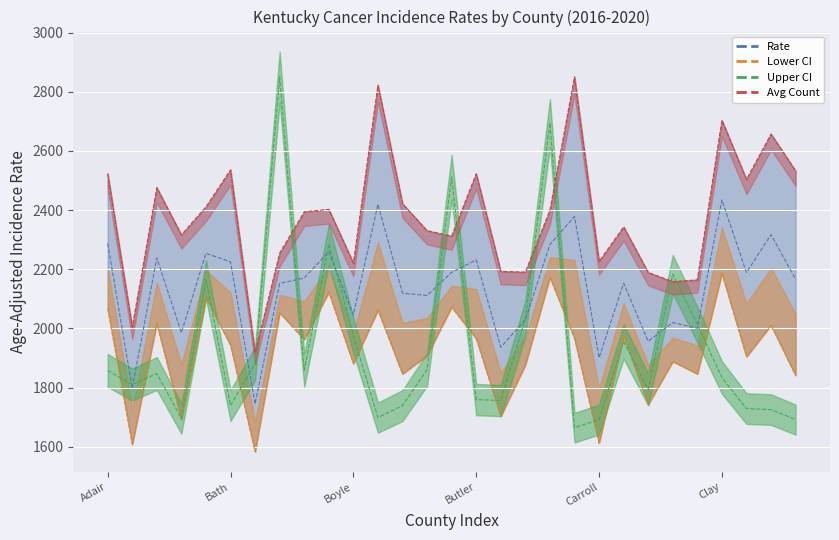

Which series has the largest range (max minus min)?

Upper 95% CI line